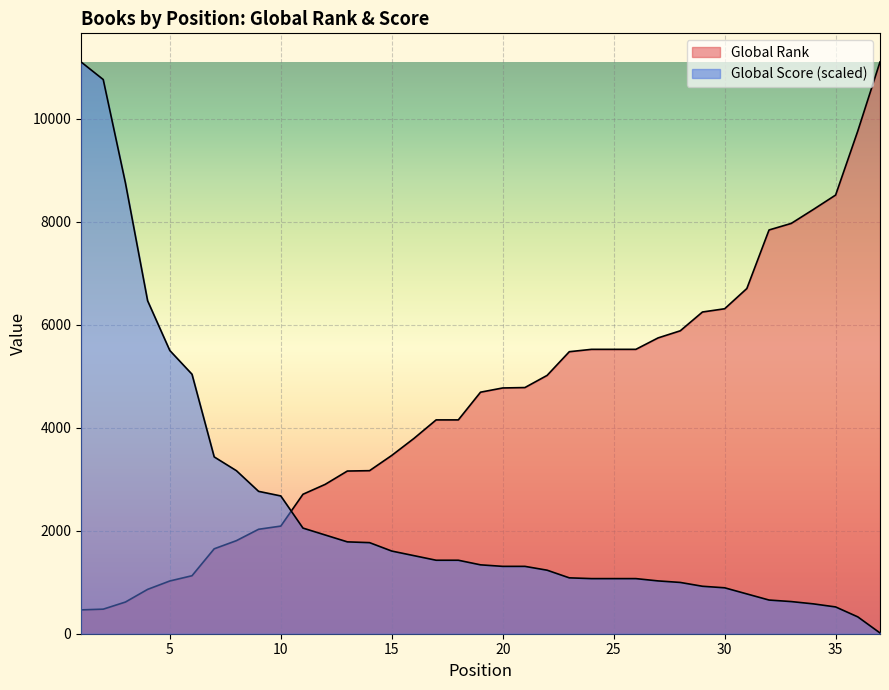

At which category is the sum across all series the highest?

1